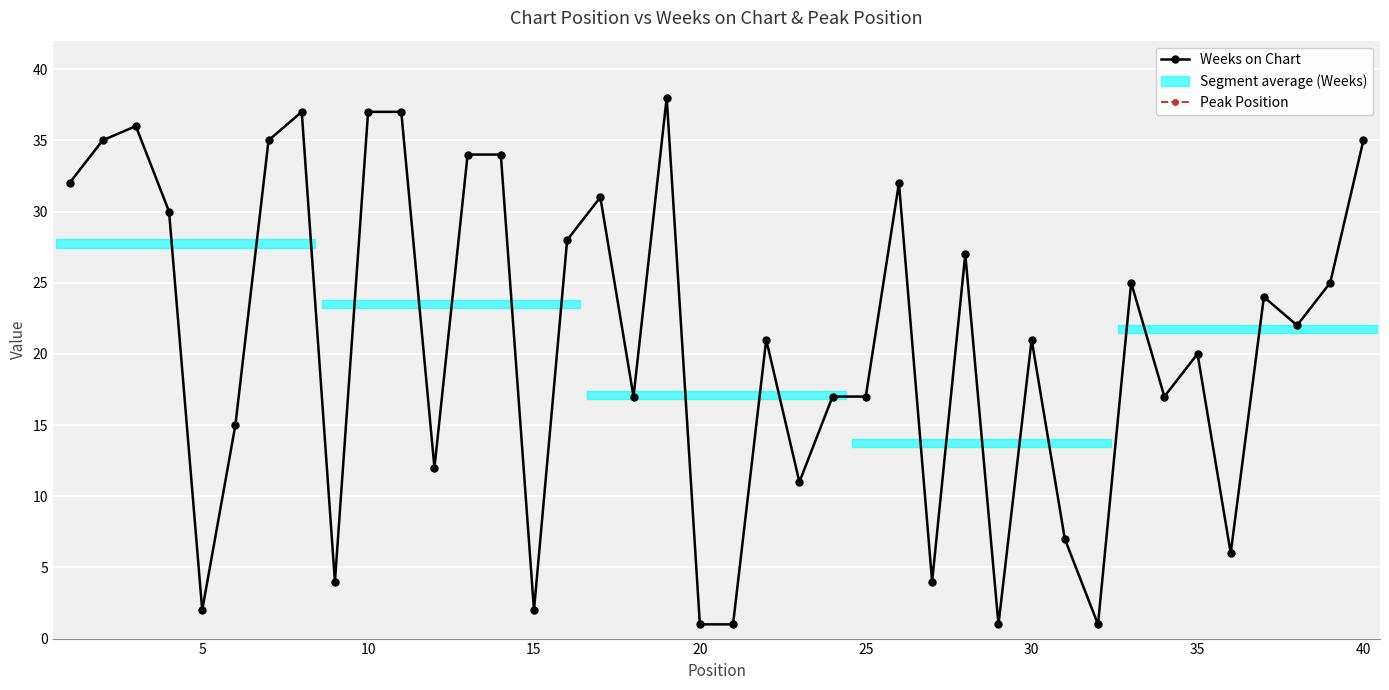

Rank the series by their maximum value, from lowest to highest.

Peak Position, Weeks on Chart